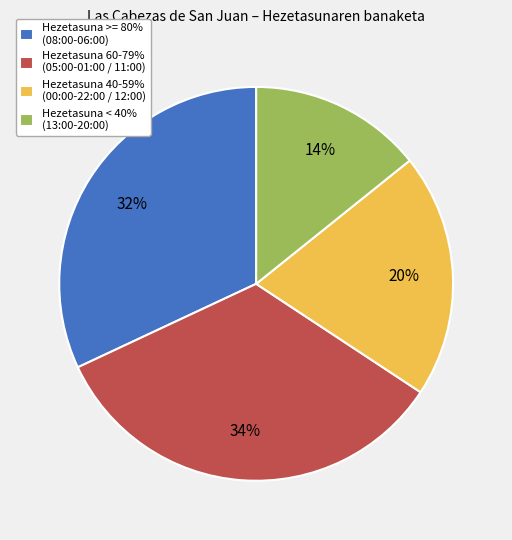

What is the largest slice in the pie chart?

Hezetasuna 60-79% (05:00-01:00 / 11:00)